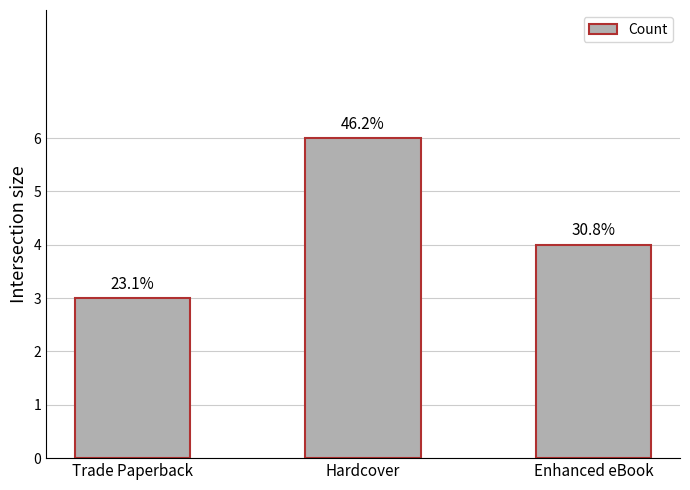

Reading right to left, list all the values displayed in this chart.

Enhanced eBook=4	Hardcover=6	Trade Paperback=3